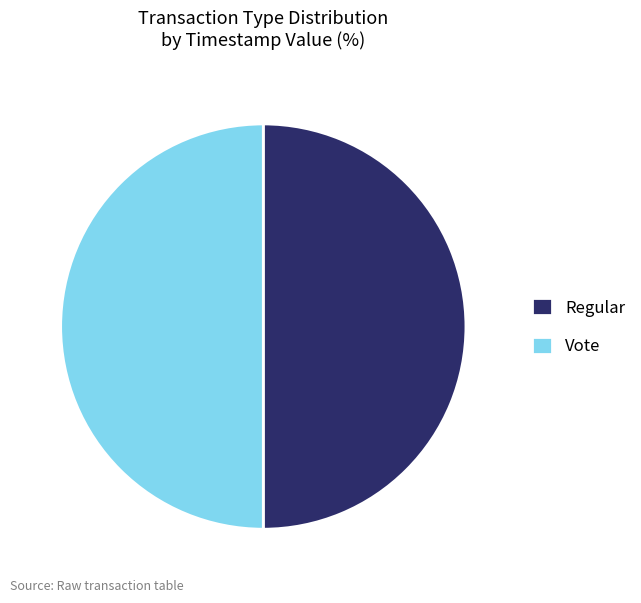

Combined, do Vote and Regular account for over 50%?

Yes